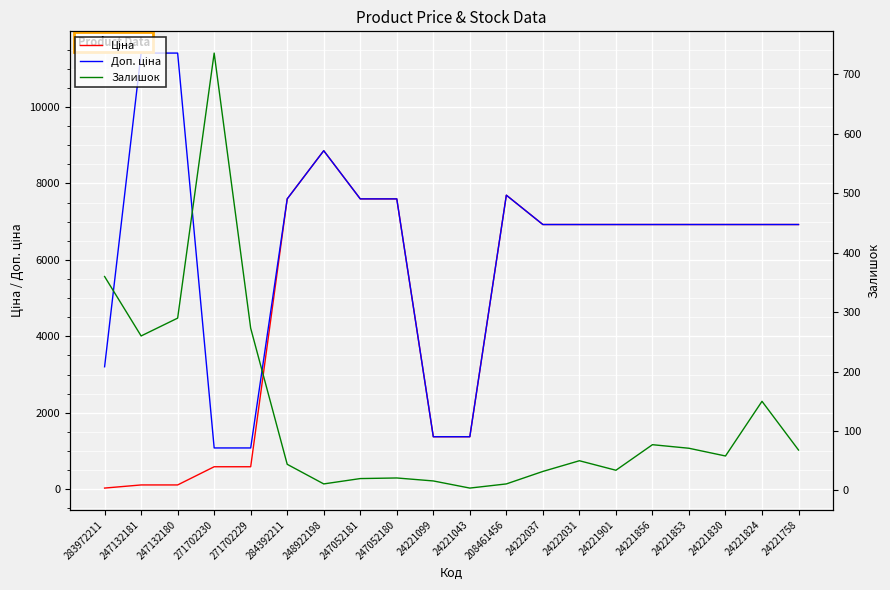

True or false: Доп. ціна has a value of 1386.5 at 283972211.

False